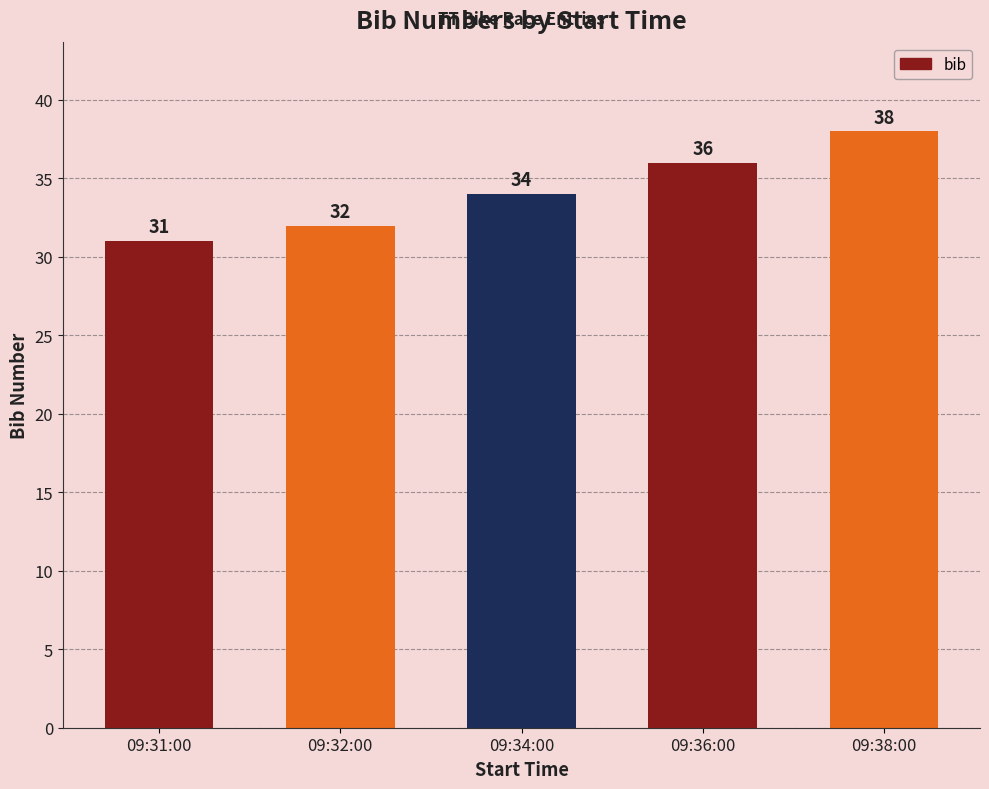

What is the sum of all values?

171